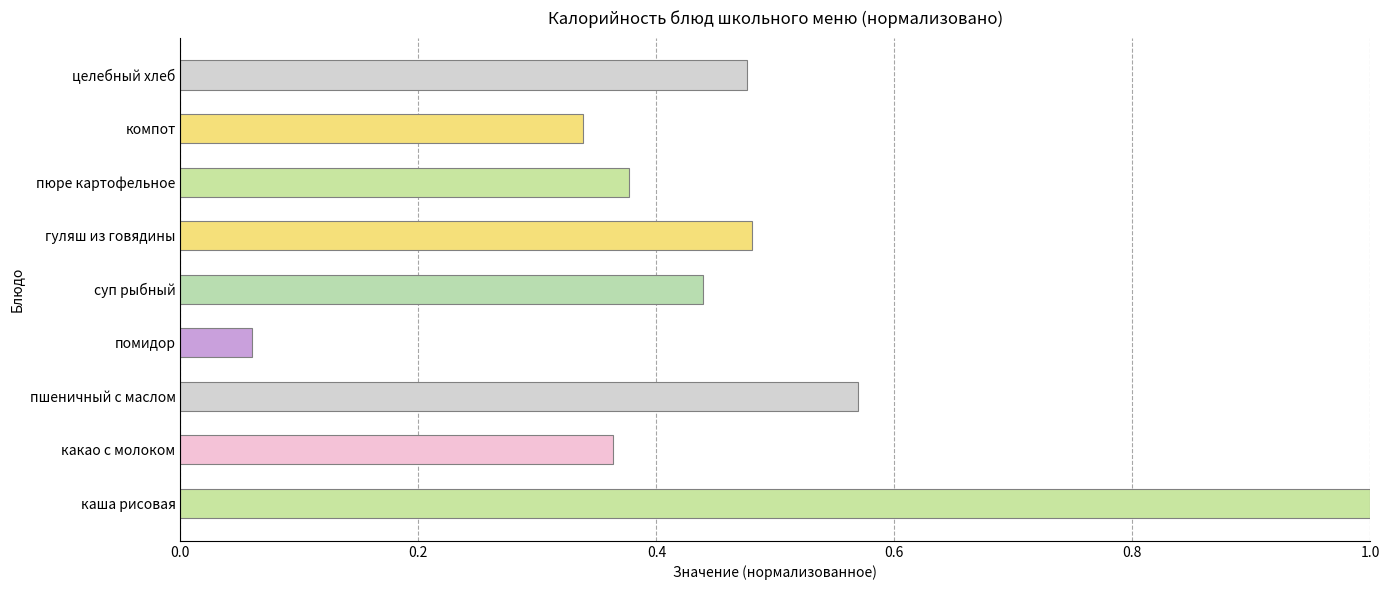

What is the greatest value displayed?

1.0